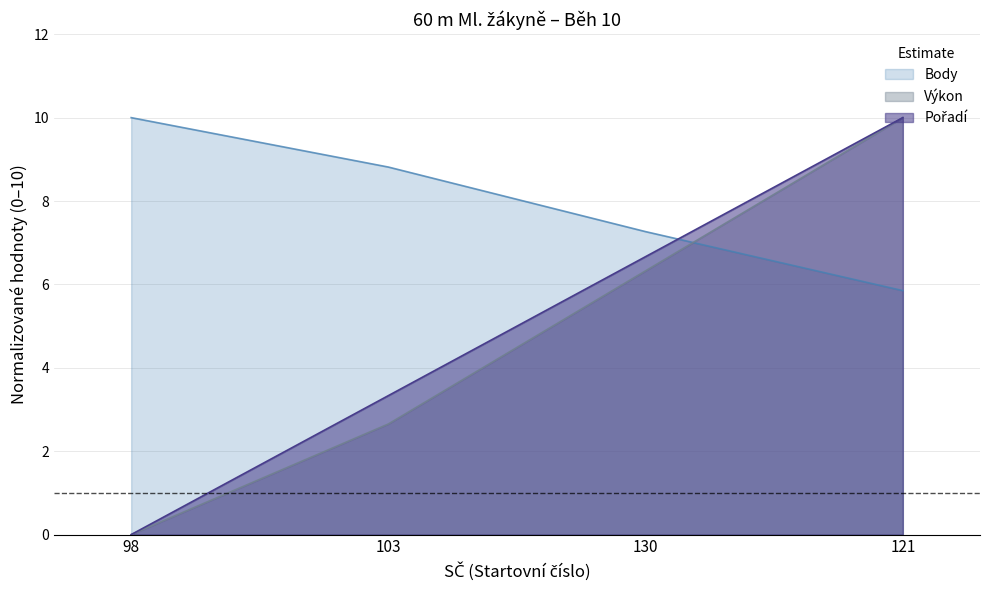

True or false: Pořadí has more than 2 interior local peaks.

False